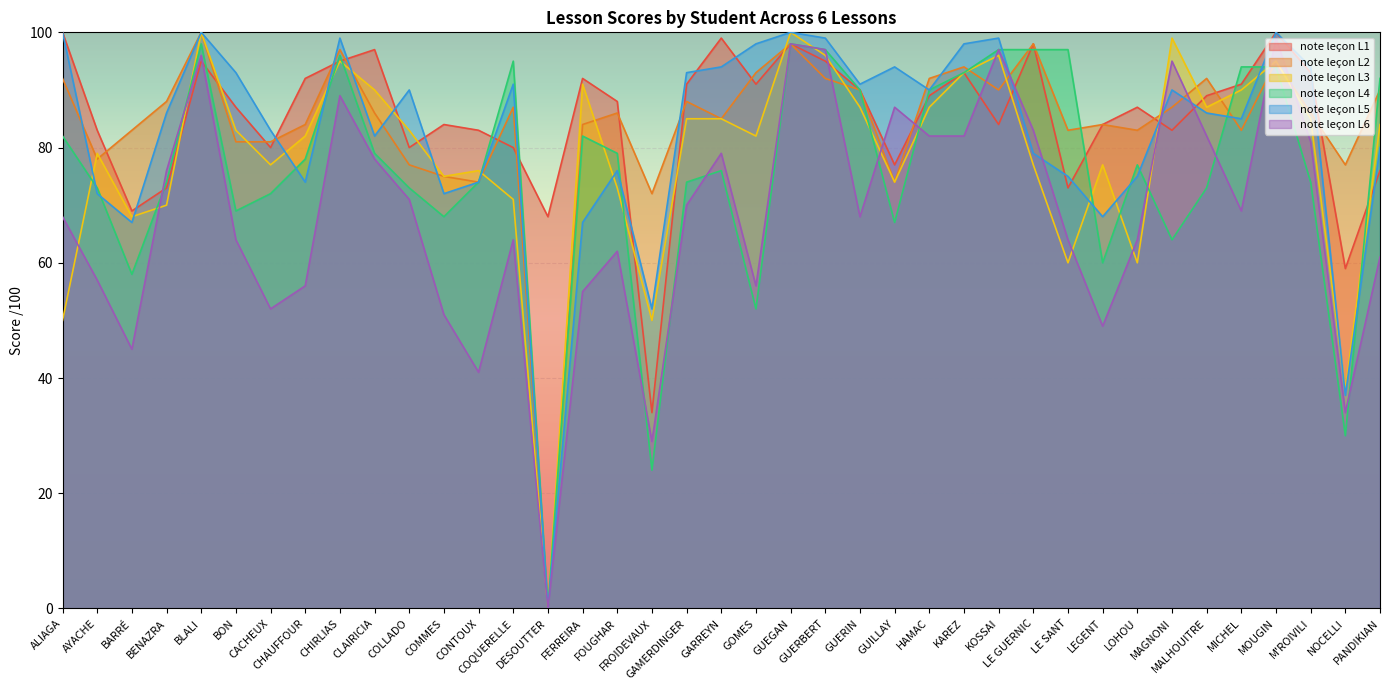

Between CACHEUX and BENAZRA, which is larger?

CACHEUX